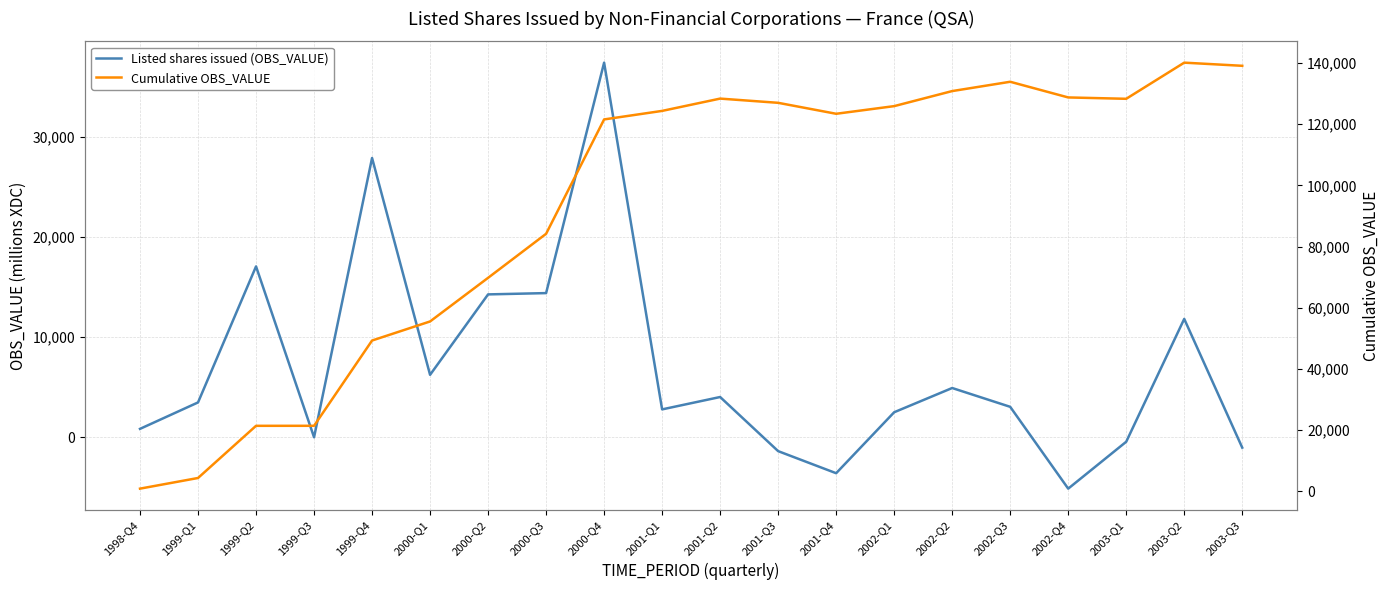

The Cumulative OBS_VALUE series shows 49263 at 1999-Q4. True or false?

True